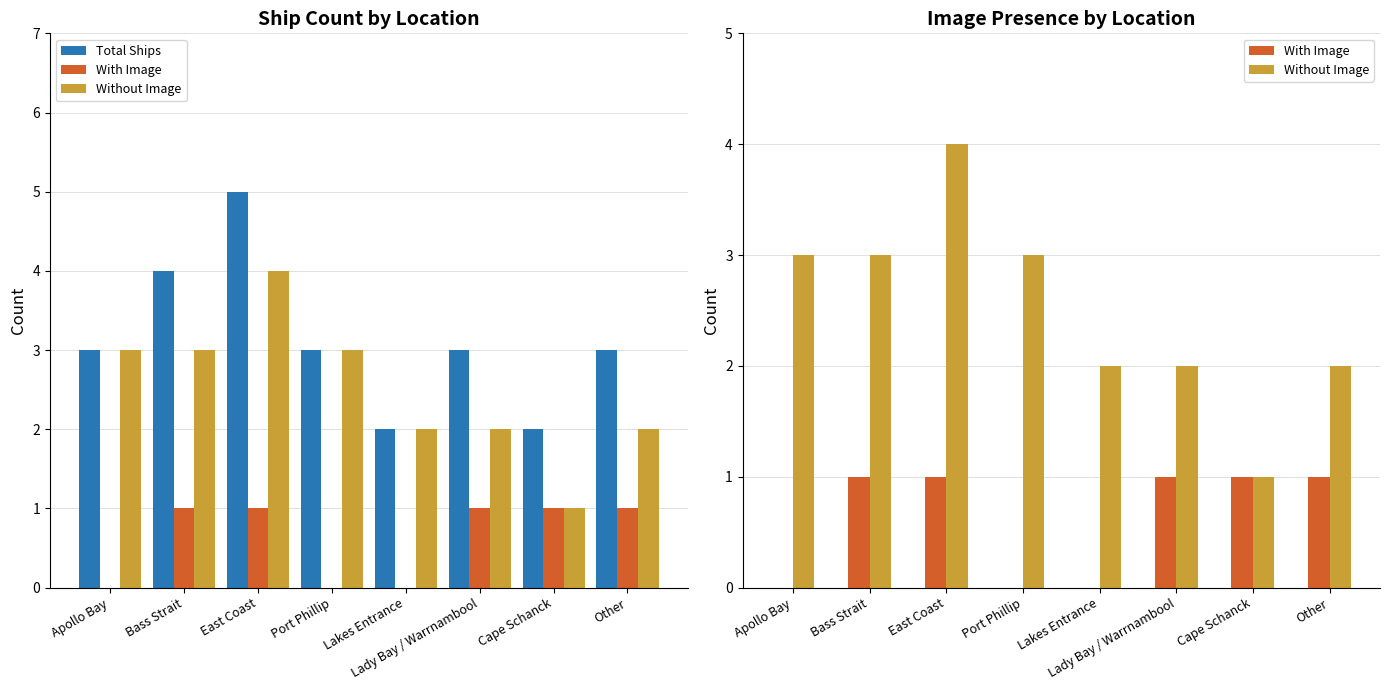

The value of Without Image at Port Phillip is 5. True or false?

False